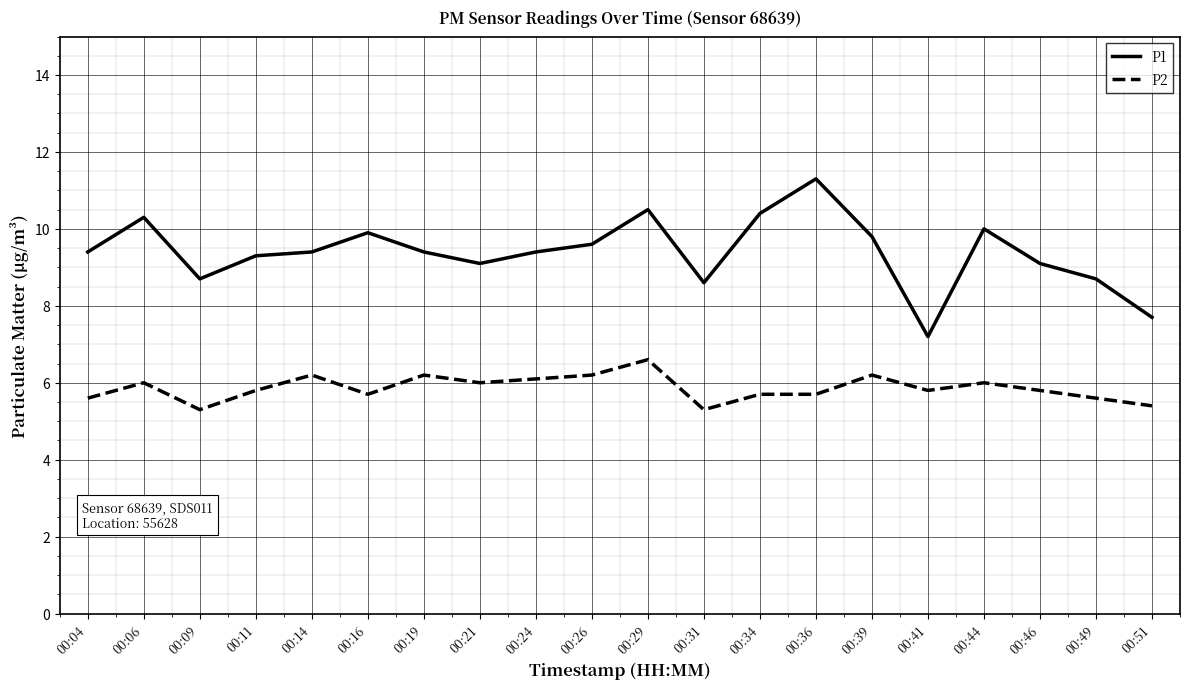

Reading right to left, what are all the values shown in this chart?

P1: 7.7	8.7	9.1	10.0	7.2	9.8	11.3	10.4	8.6	10.5	9.6	9.4	9.1	9.4	9.9	9.4	9.3	8.7	10.3	9.4
P2: 5.4	5.6	5.8	6.0	5.8	6.2	5.7	5.7	5.3	6.6	6.2	6.1	6.0	6.2	5.7	6.2	5.8	5.3	6.0	5.6